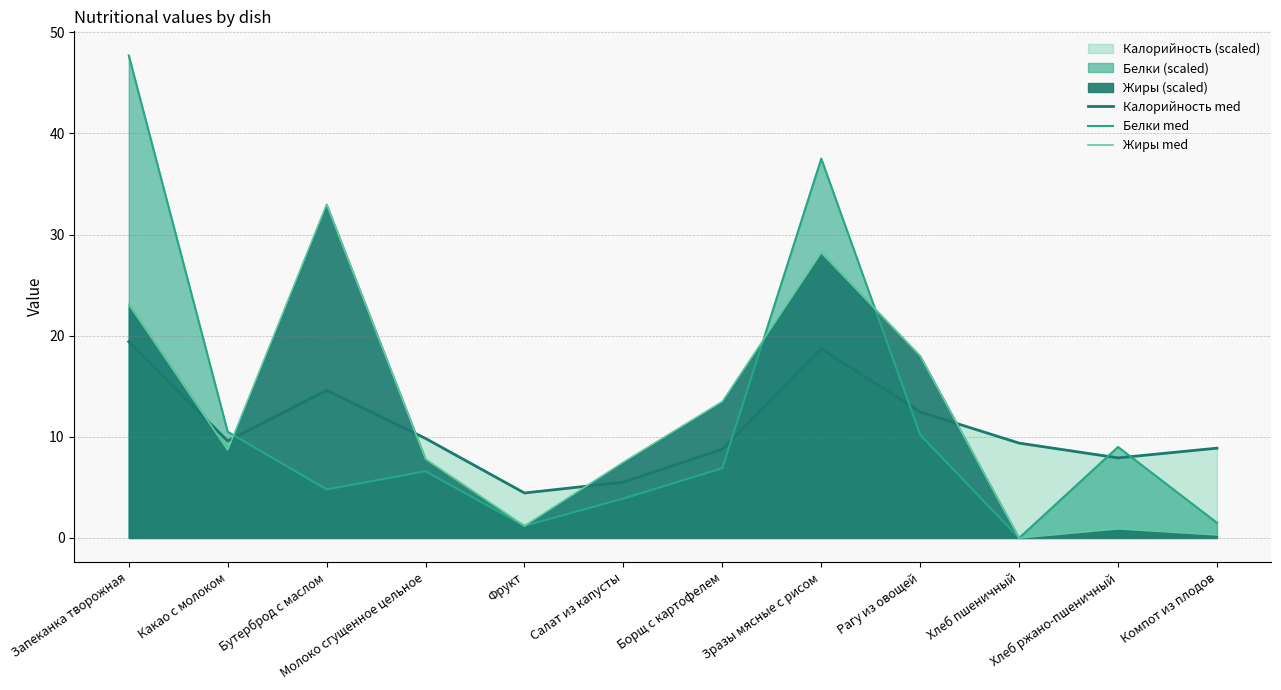

At which label is Жиры med closest to 16?

Рагу из овощей